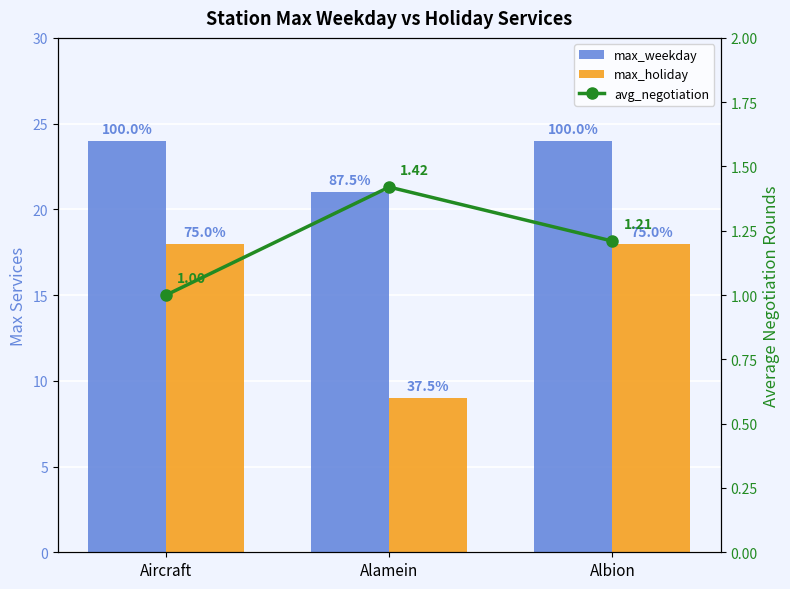

How many max_weekday values are between 21 and 24?

3